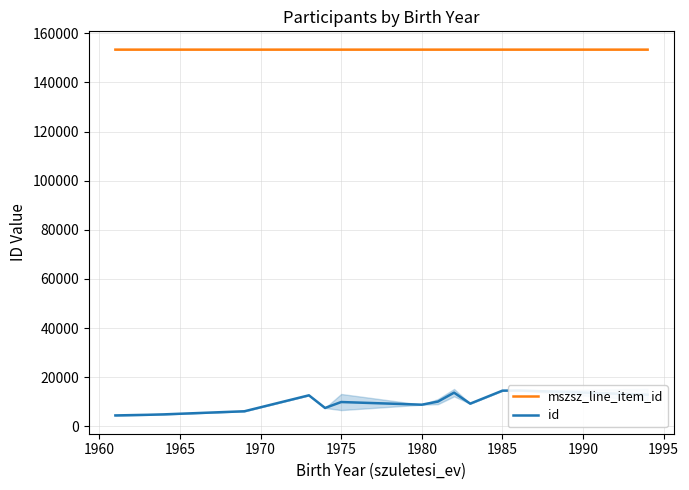

At how many categories does at least one series exceed 133515?

14